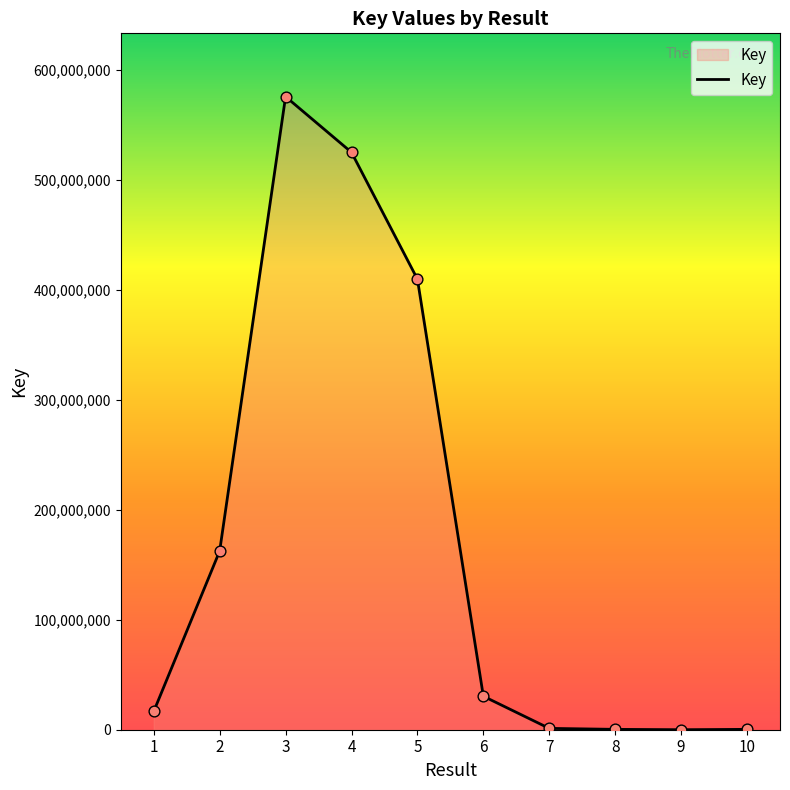

What is the change in value from 1 to 3?

+558928494